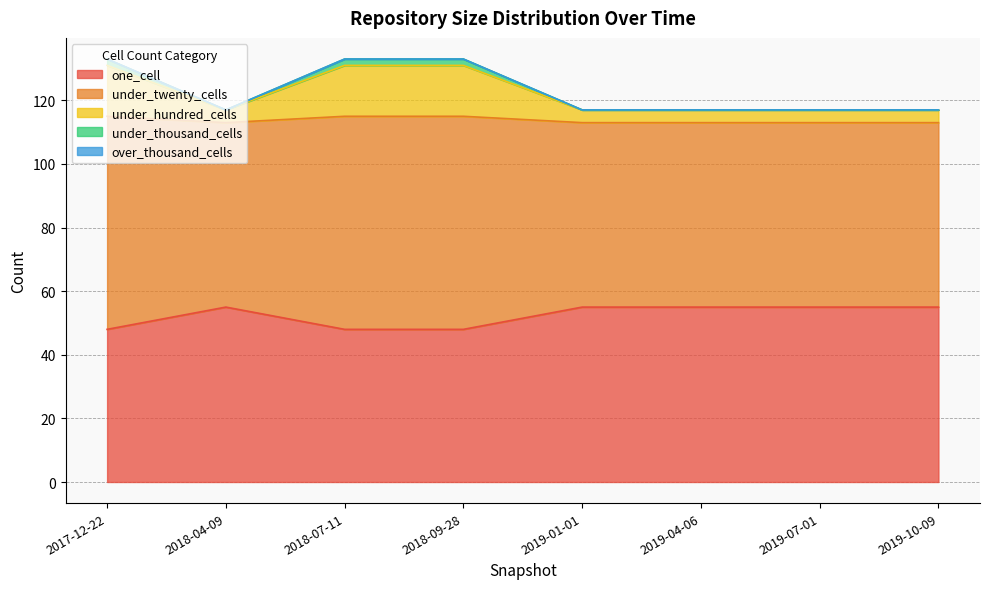

What is the total value across all series at 2019-10-09?

117